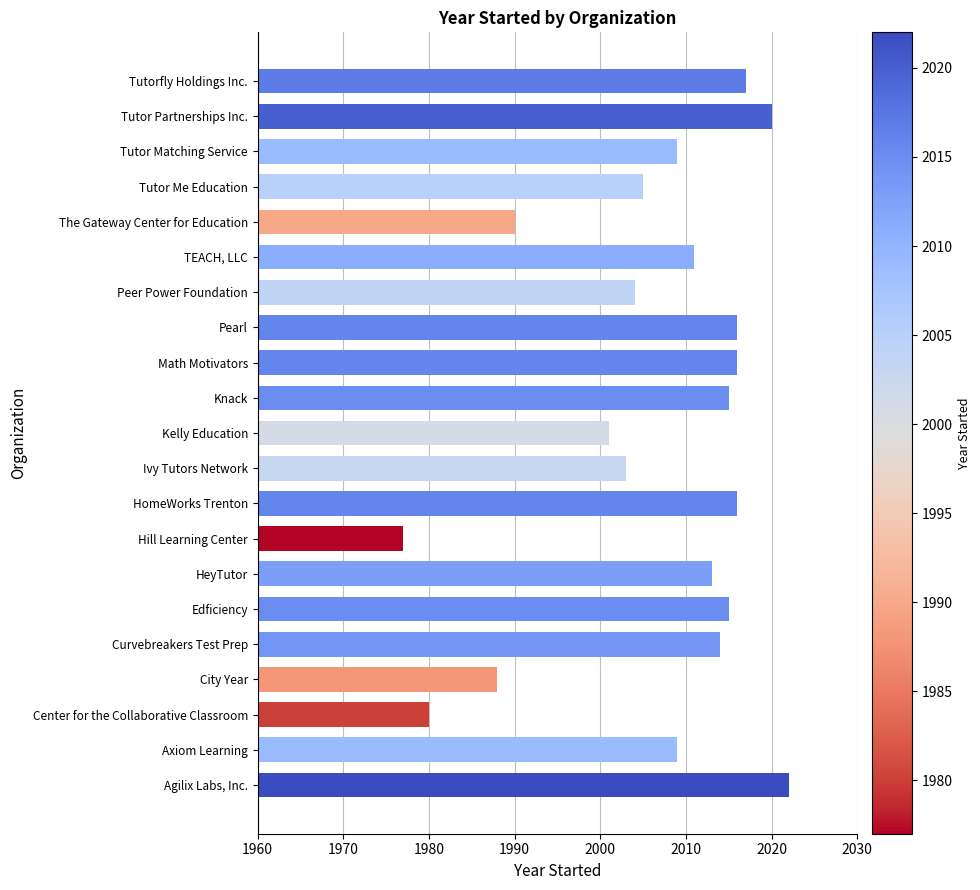

Count the number of data series in this chart.

1